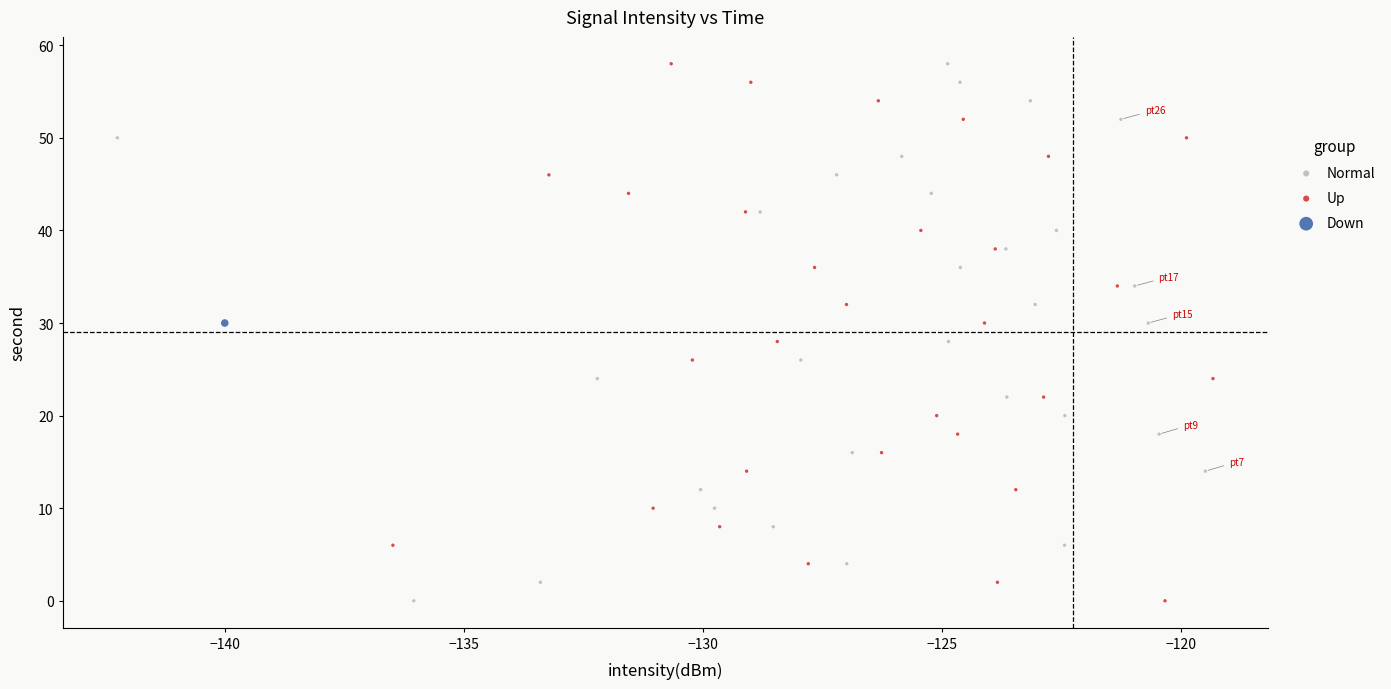

What are all the series names shown in the legend?

Normal, Up, Down